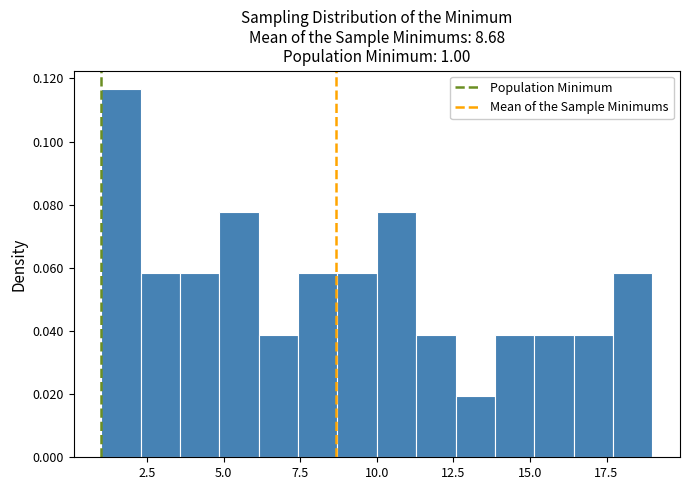

Around what value on the x-axis is the tallest bar? Give the approximate position of its centre, as read against the axis.

1.5